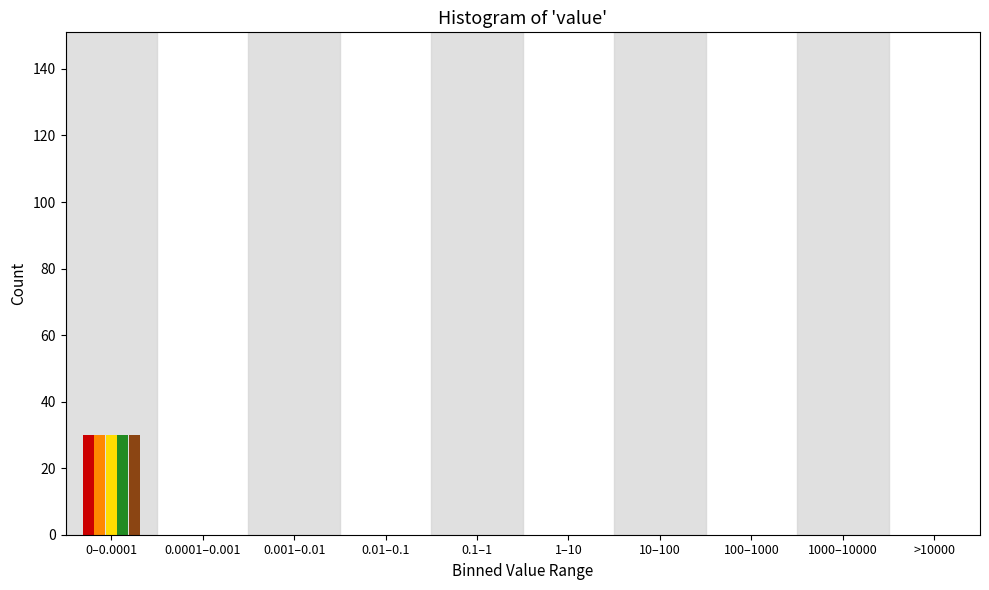

At which category is the sum across all series the highest?

0–0.0001